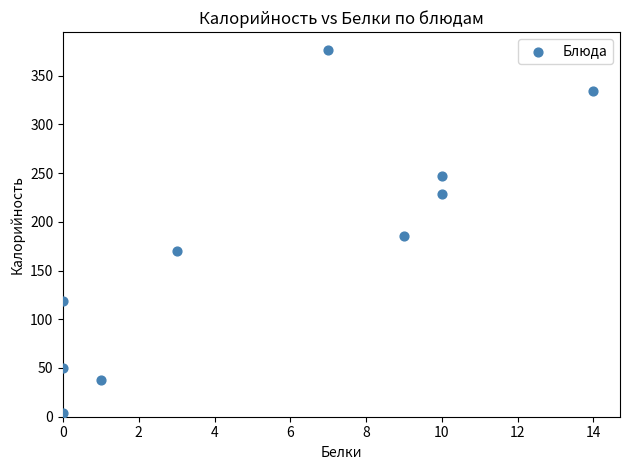

What Y value in the scatter plot is closest to 190?

185